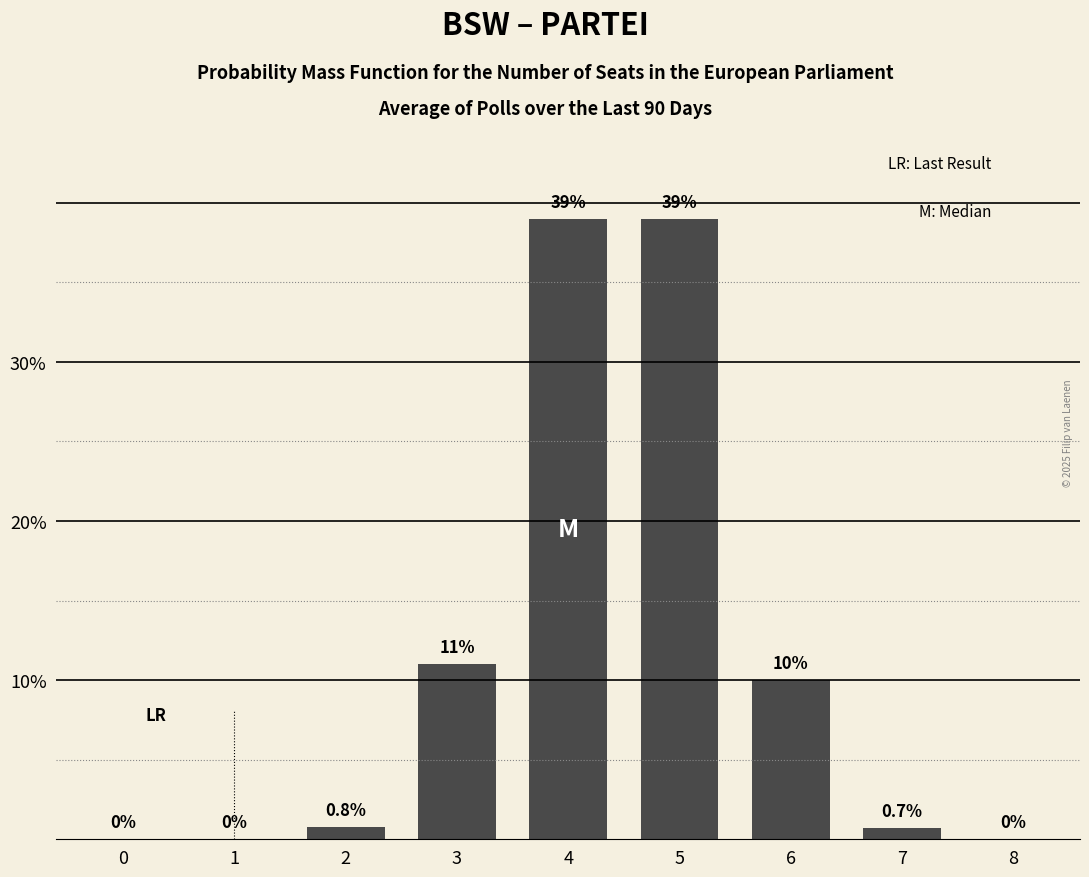

Reading left to right, what are all the values shown in this chart?

0=0.0	1=0.0	2=0.8	3=11.0	4=39.0	5=39.0	6=10.0	7=0.7	8=0.0